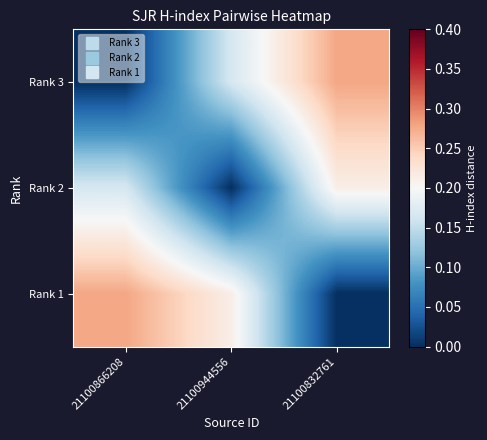

At 21100944556, list the series in order from largest to smallest.

Rank 1, Rank 3, Rank 2